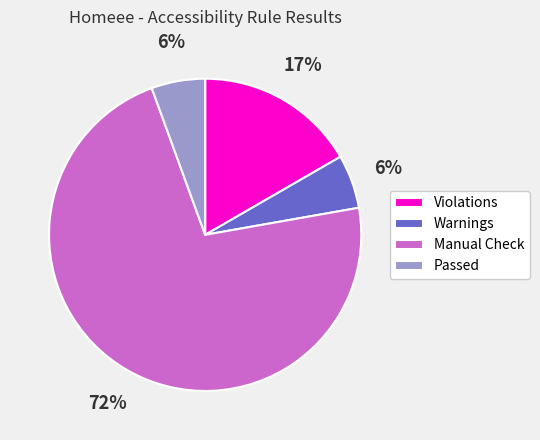

To the nearest percent, what is the average slice percentage?

25%